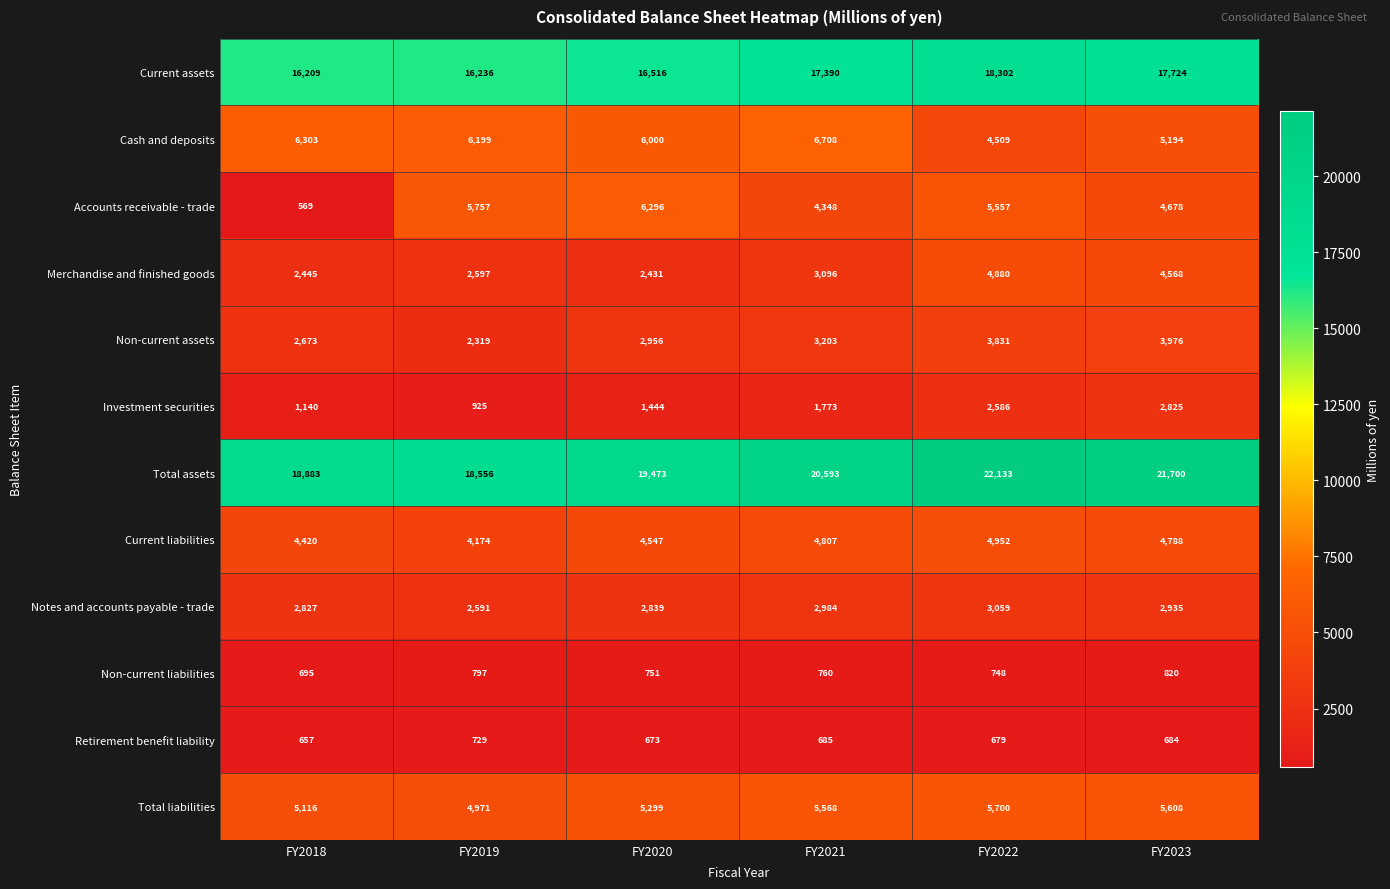

True or false: Non-current assets has a value of 3976 at FY2023.

True